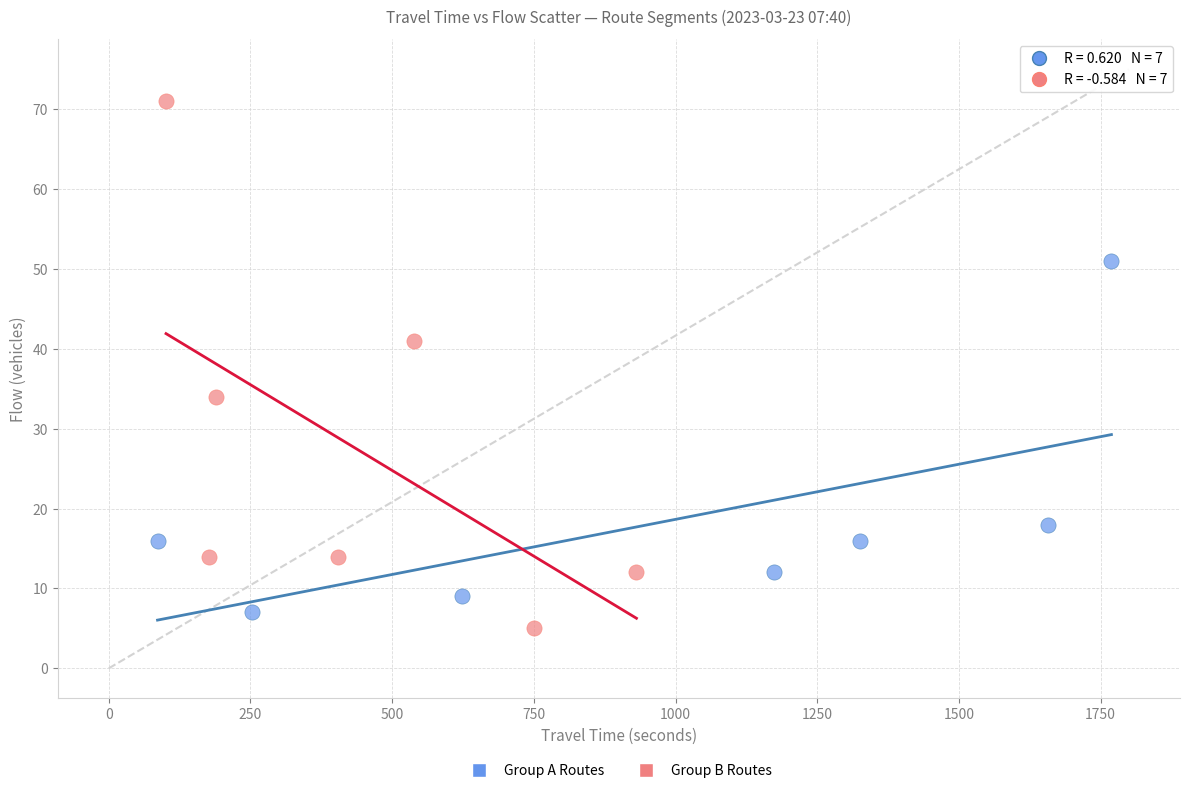

Which series has the widest spread of Y values?

Group B Routes